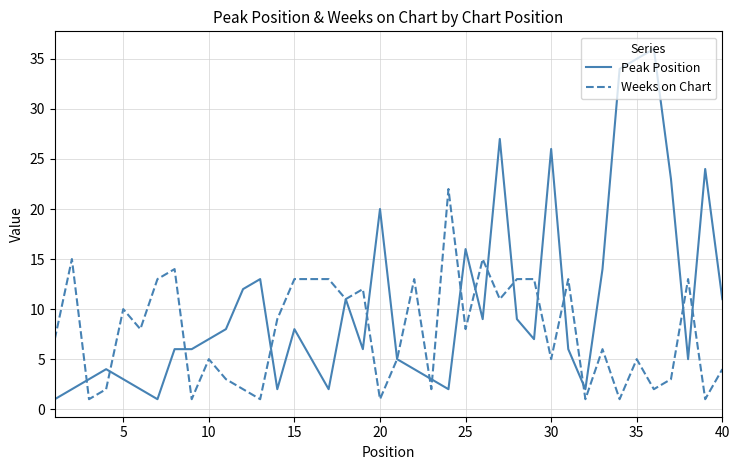

Which series has the largest total across all categories?

Peak Position